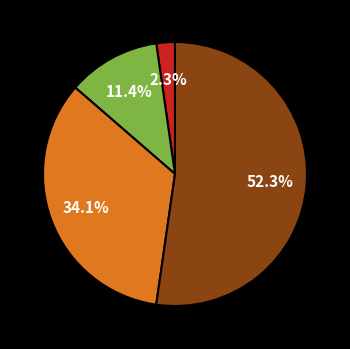

Is there any slice that represents more than half of the pie?

Yes